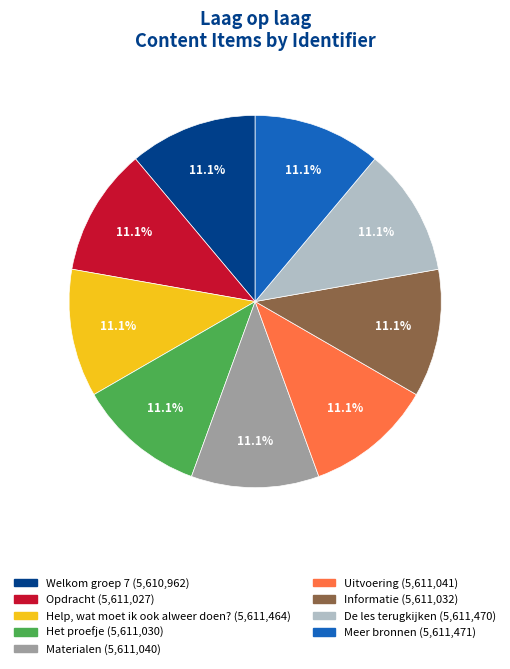

Approximately how many times larger is the value at Opdracht compared to Het proefje?

1.0